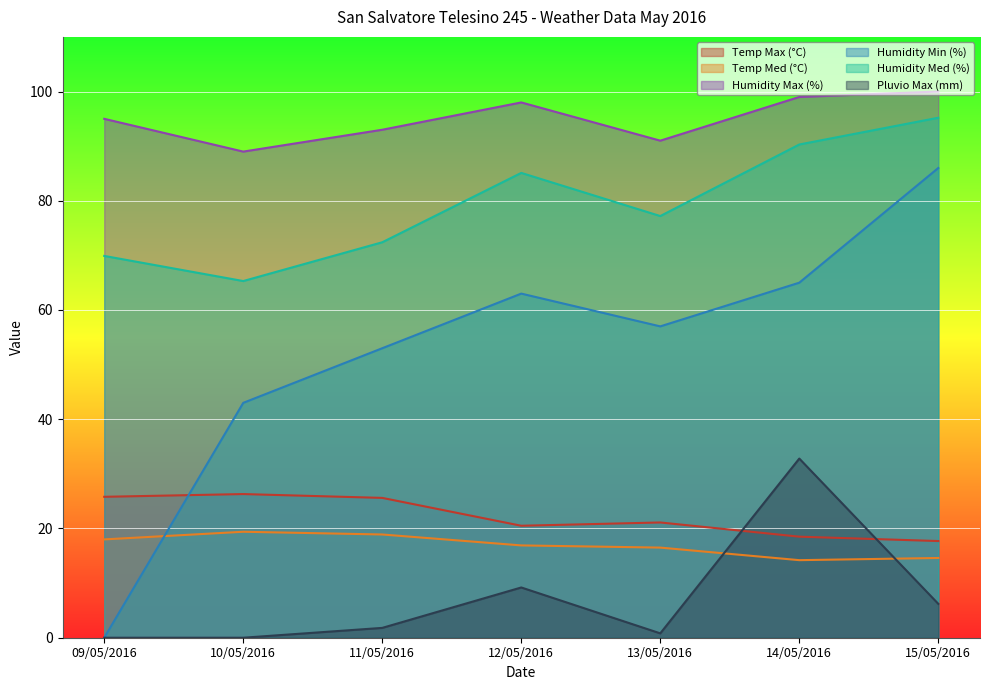

Does the chart display data point markers on the line(s)?

No